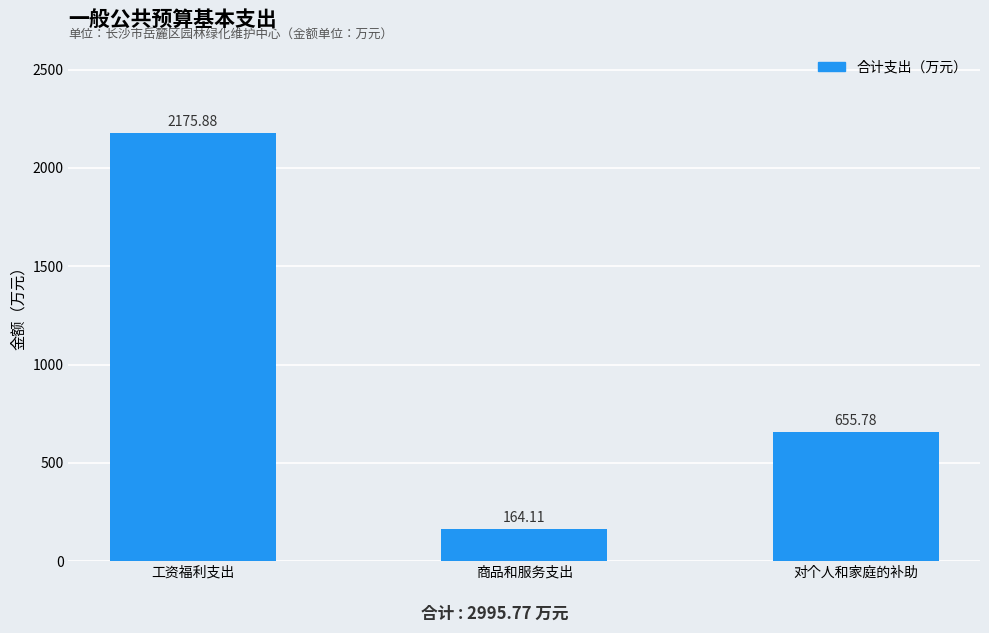

What is the difference between the maximum and second lowest values?

1520.1